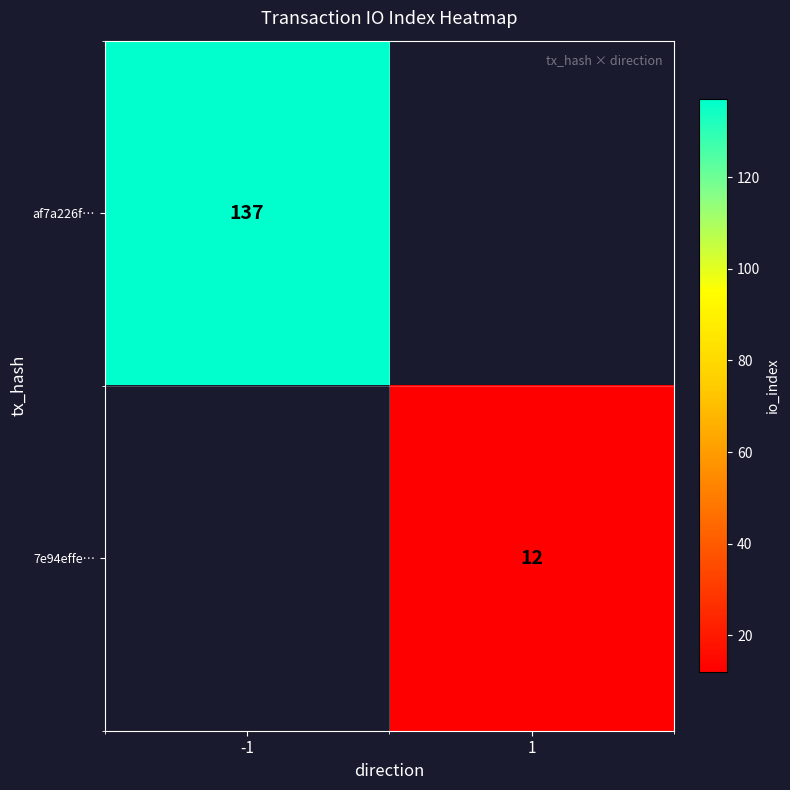

The 7e94effe… series shows 12 at 1. True or false?

True